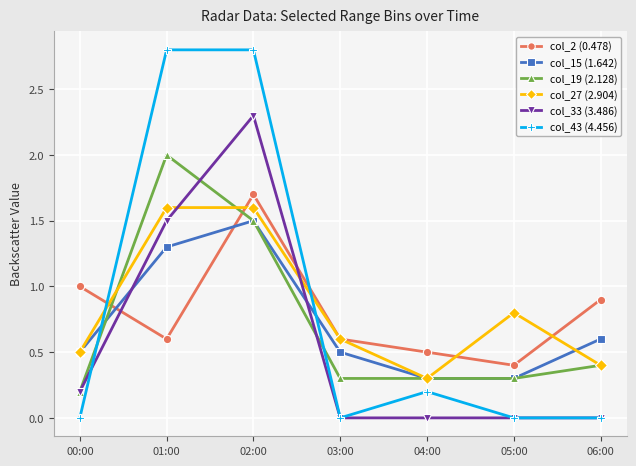

What is the difference between the highest and lowest values at 02:00?

1.3